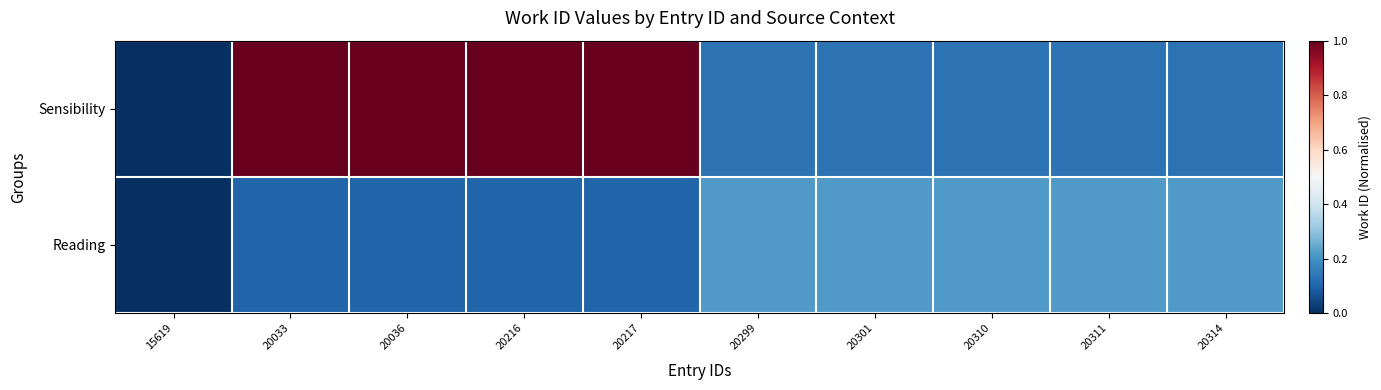

At 20216, list the series in order from smallest to largest.

Reading, Sensibility